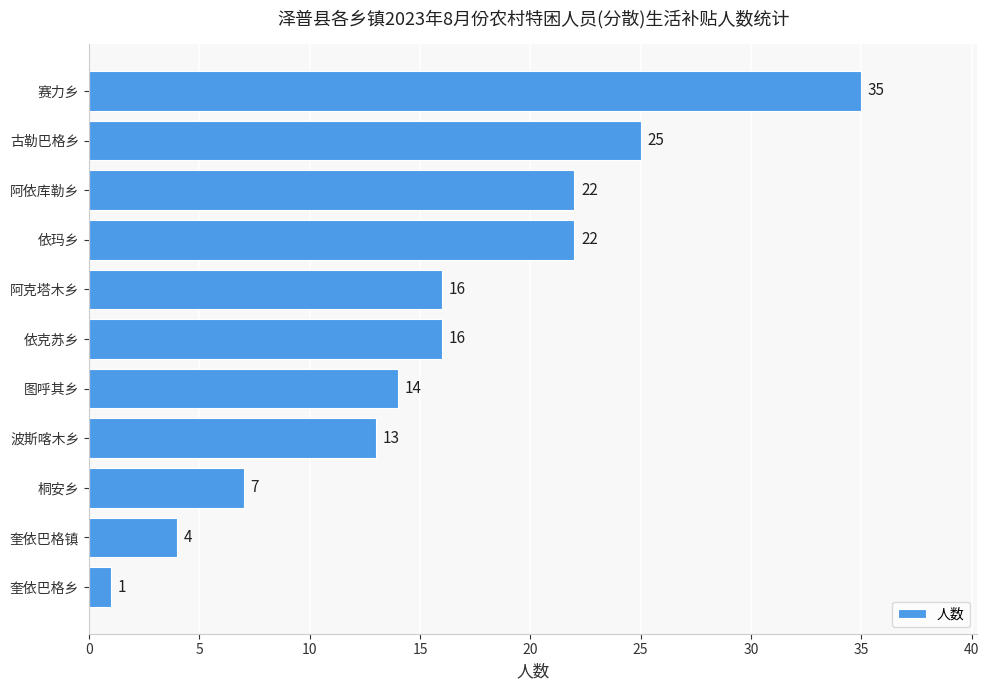

Reading bottom to top, list all the values displayed in this chart.

奎依巴格乡=1	奎依巴格镇=4	桐安乡=7	波斯喀木乡=13	图呼其乡=14	依克苏乡=16	阿克塔木乡=16	依玛乡=22	阿依库勒乡=22	古勒巴格乡=25	赛力乡=35